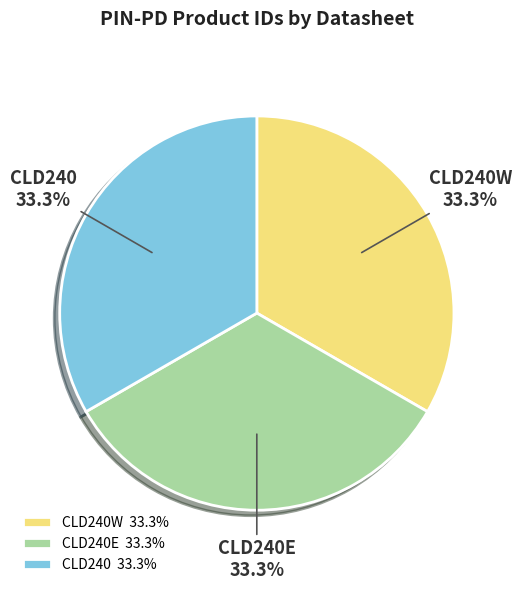

Count the number of slices in the pie.

3